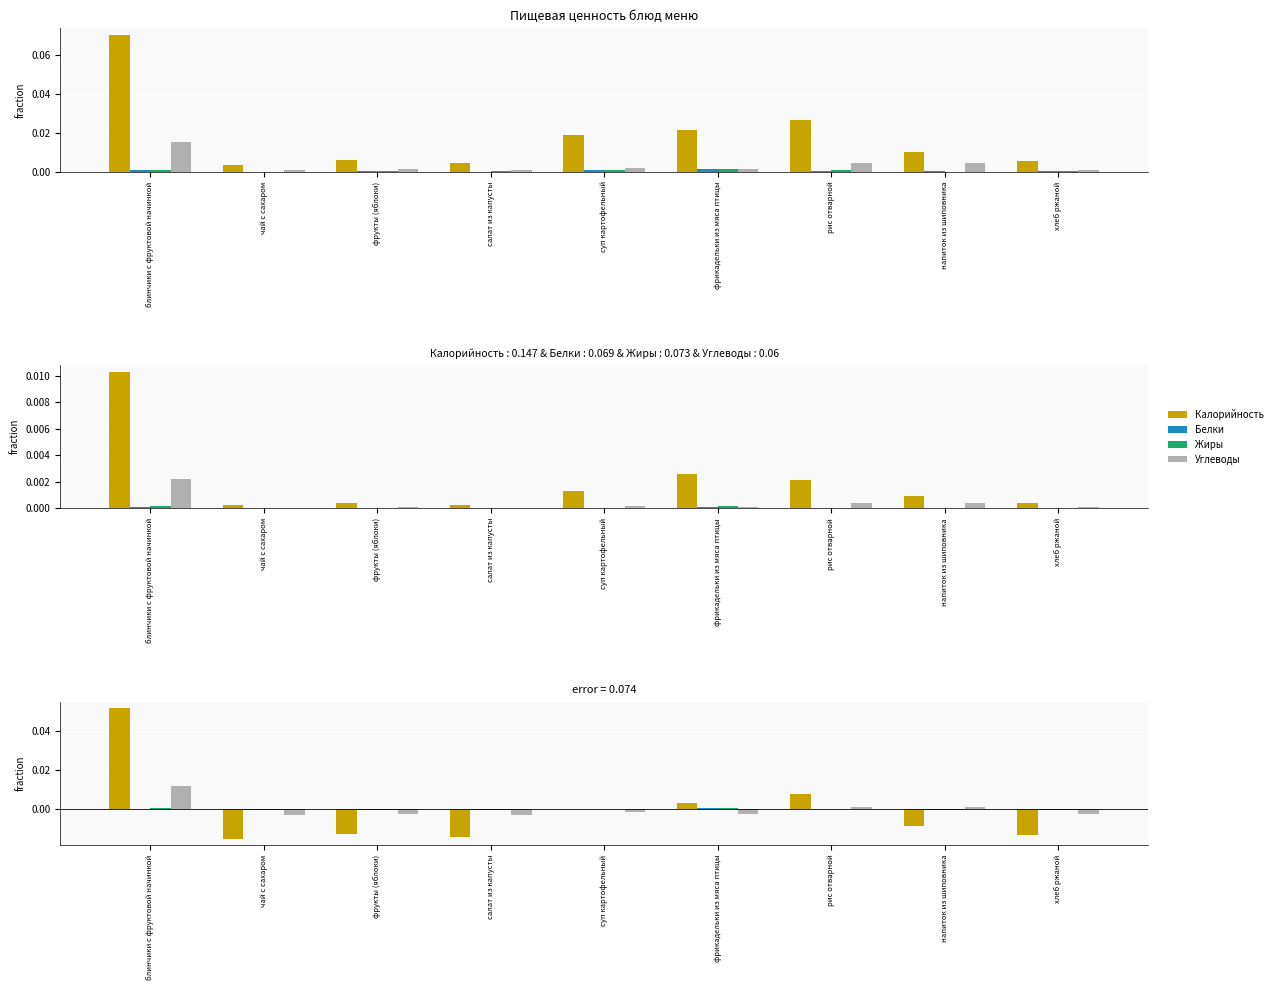

What is the label of the 4th bar from the left?

салат из капусты